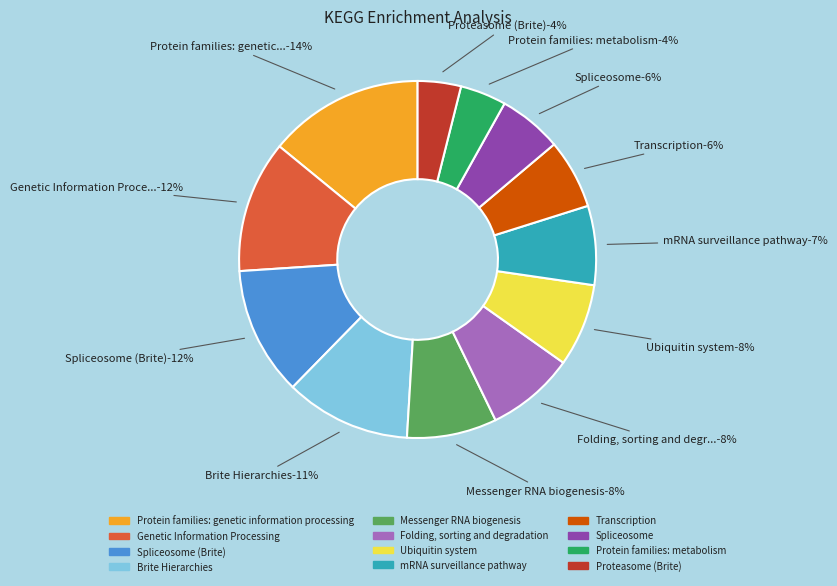

Does Protein families: metabolism account for over 50% of the chart?

No